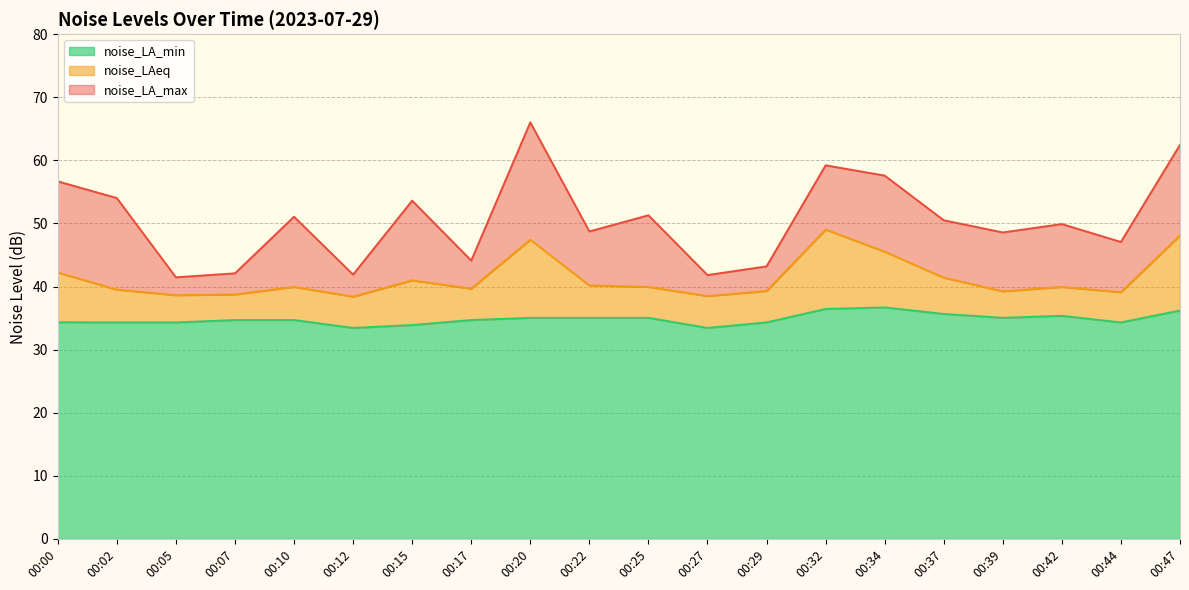

Reading left to right, transcribe all the data shown in this chart.

noise_LA_max: 00:00=56.7	00:02=54.0	00:05=41.5	00:07=42.1	00:10=51.1	00:12=41.9	00:15=53.6	00:17=44.1	00:20=66.0	00:22=48.7	00:25=51.3	00:27=41.8	00:29=43.2	00:32=59.2	00:34=57.6	00:37=50.5	00:39=48.6	00:42=49.9	00:44=47.1	00:47=62.5
noise_LAeq: 00:00=42.2	00:02=39.5	00:05=38.6	00:07=38.7	00:10=39.9	00:12=38.4	00:15=41.0	00:17=39.7	00:20=47.4	00:22=40.2	00:25=39.9	00:27=38.5	00:29=39.3	00:32=49.0	00:34=45.5	00:37=41.4	00:39=39.2	00:42=39.9	00:44=39.1	00:47=48.1
noise_LA_min: 00:00=34.3	00:02=34.3	00:05=34.3	00:07=34.7	00:10=34.7	00:12=33.4	00:15=33.9	00:17=34.7	00:20=35.0	00:22=35.0	00:25=35.0	00:27=33.4	00:29=34.3	00:32=36.5	00:34=36.7	00:37=35.7	00:39=35.0	00:42=35.4	00:44=34.3	00:47=36.2